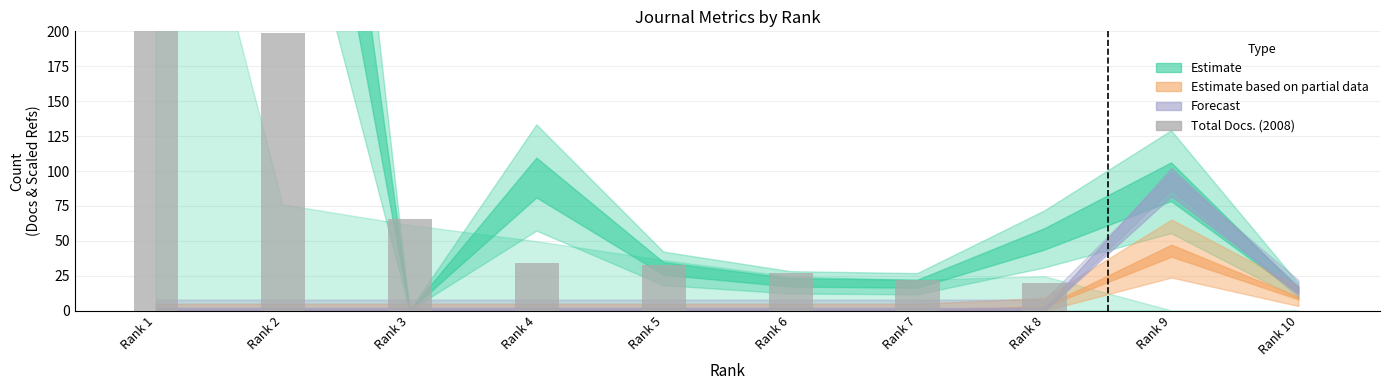

What is the change in value from Rank 3 to Rank 10?

-66